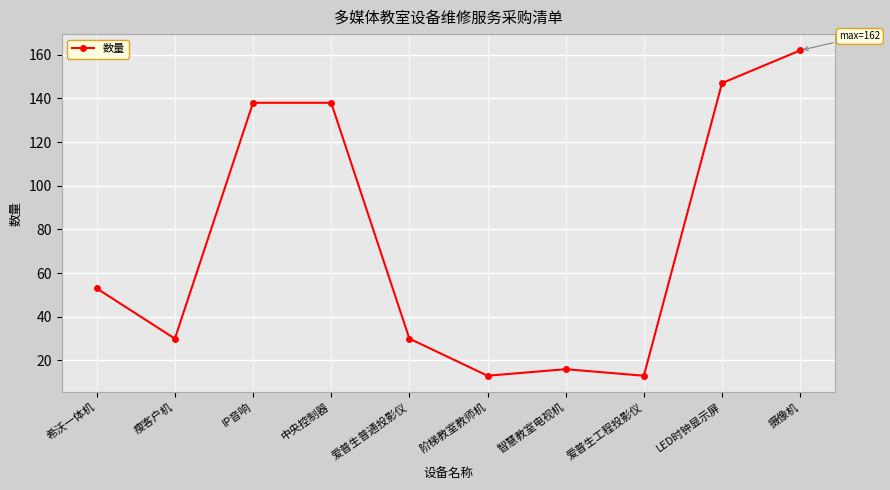

True or false: the data shows 71 at 希沃一体机.

False